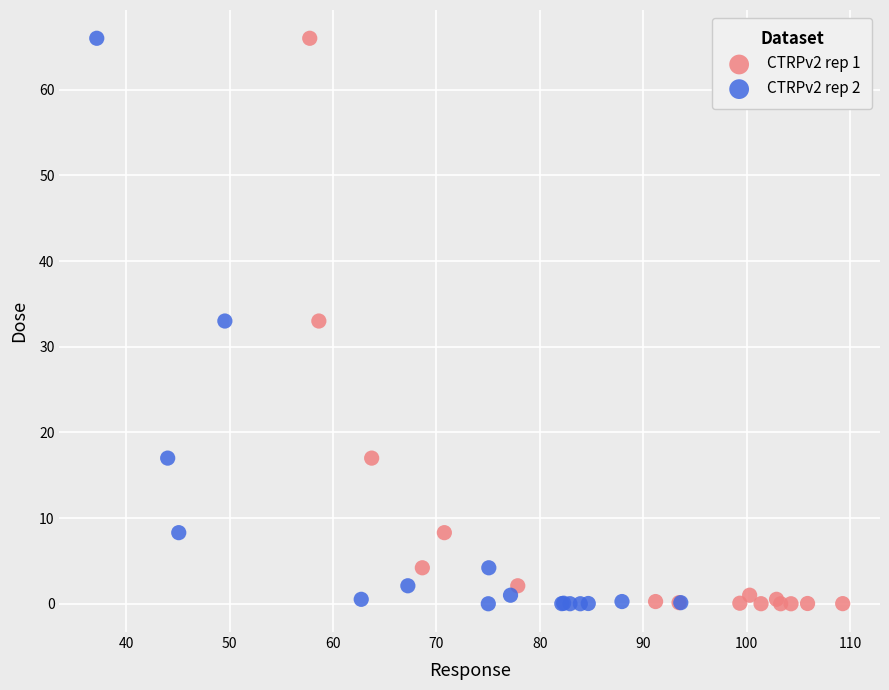

What are all the series names shown in the legend?

CTRPv2 rep 1, CTRPv2 rep 2